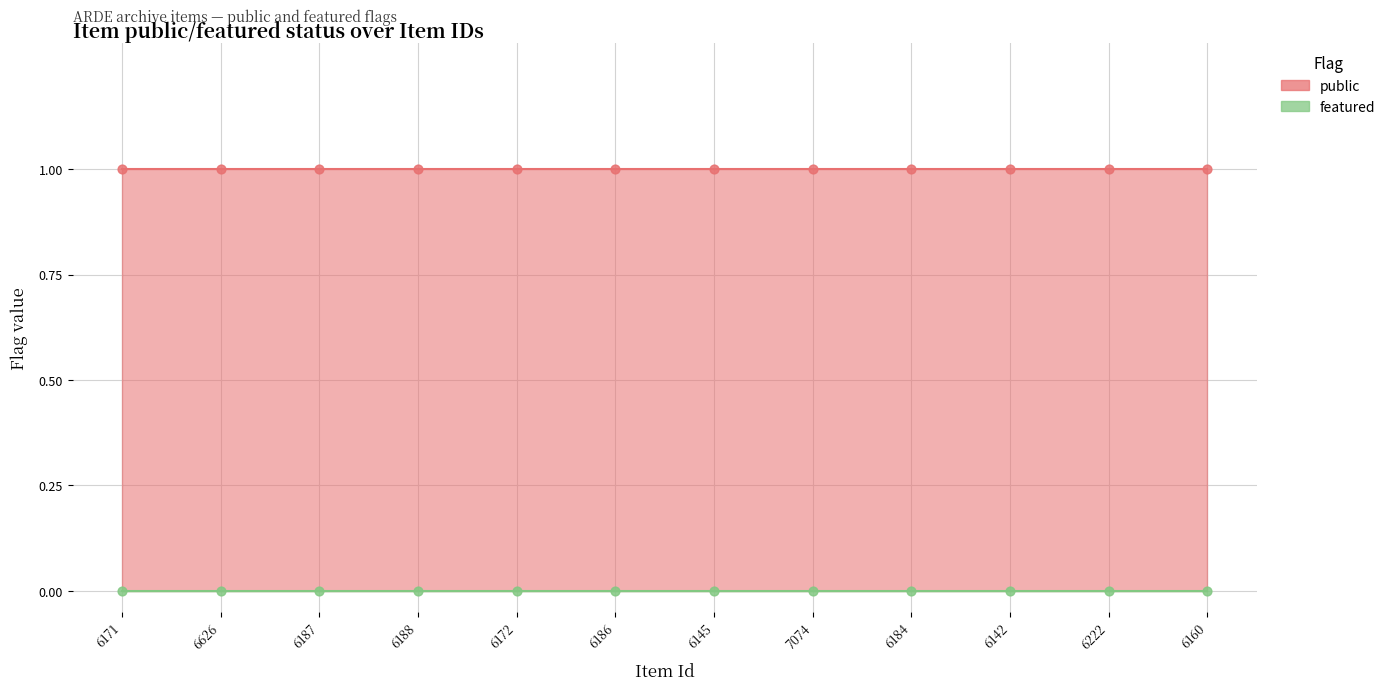

At which category is the sum across all series the highest?

6171